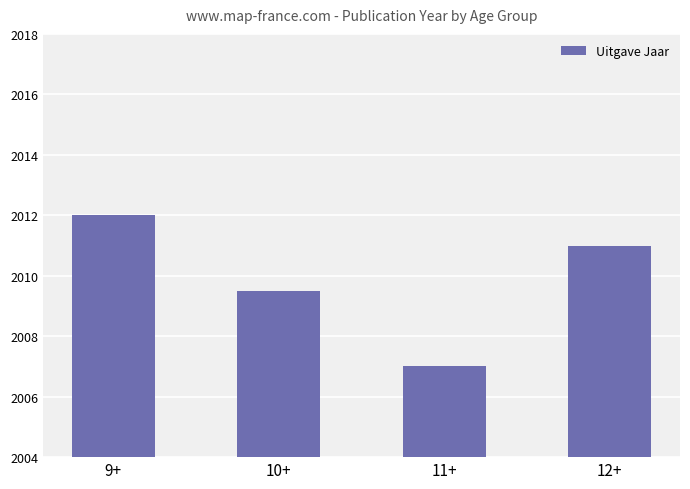

Which has a higher value, 12+ or 10+?

12+